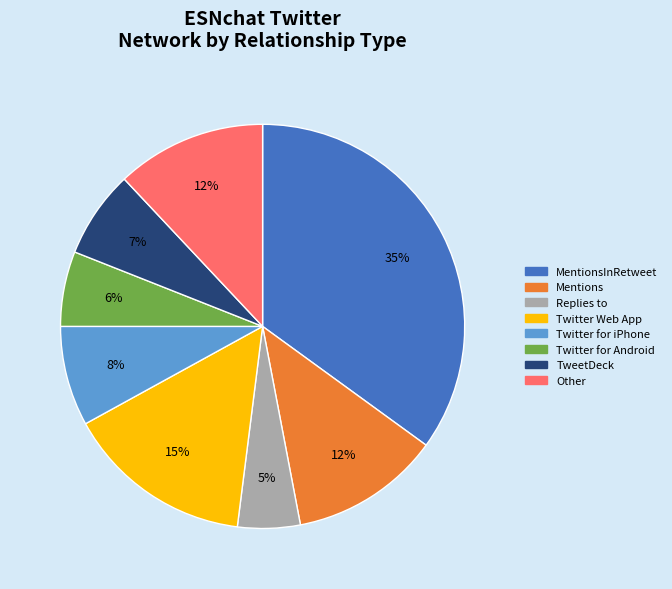

To the nearest percent, what is the average slice percentage?

12%